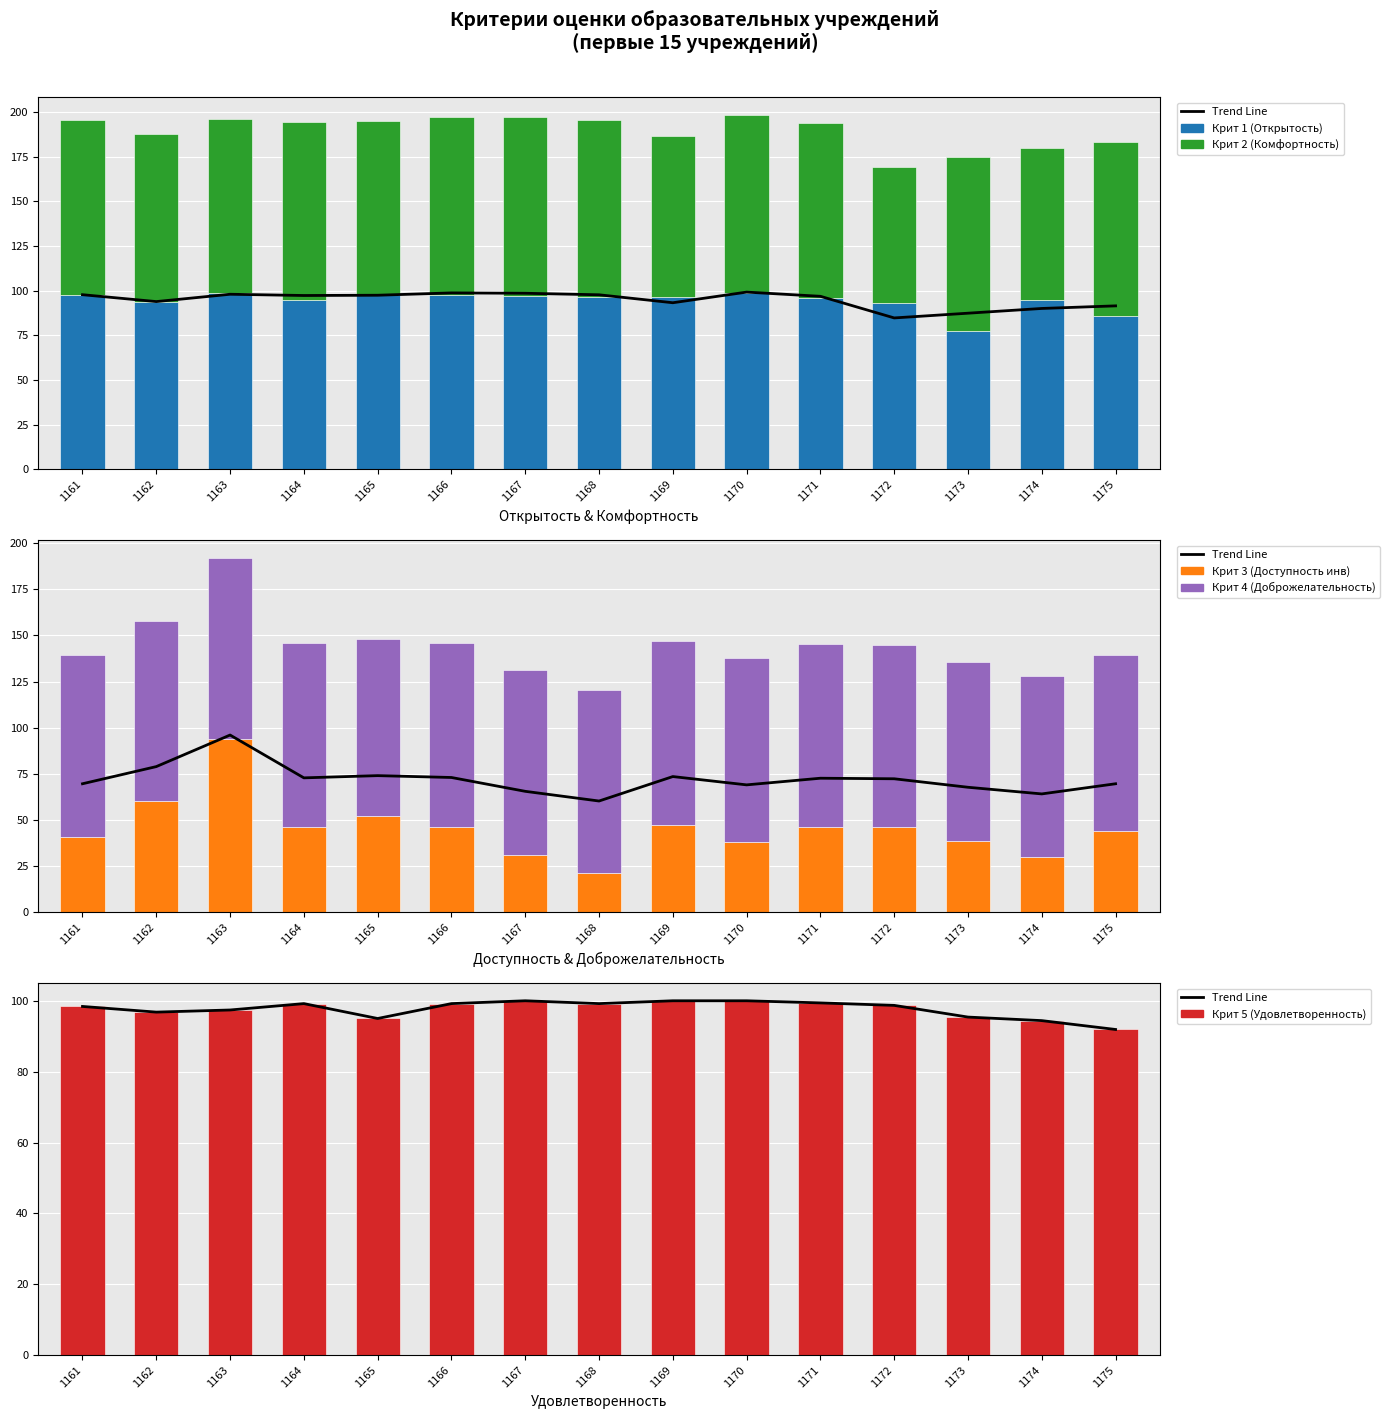

What is the average value of the Крит 2 (Комфортность) series?

95.3